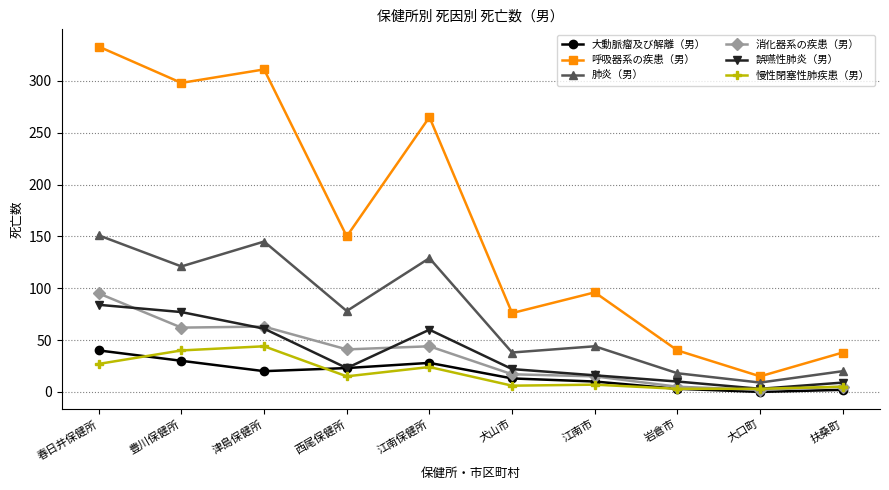

True or false: 呼吸器系の疾患（男） has a value of 173 at 春日井保健所.

False